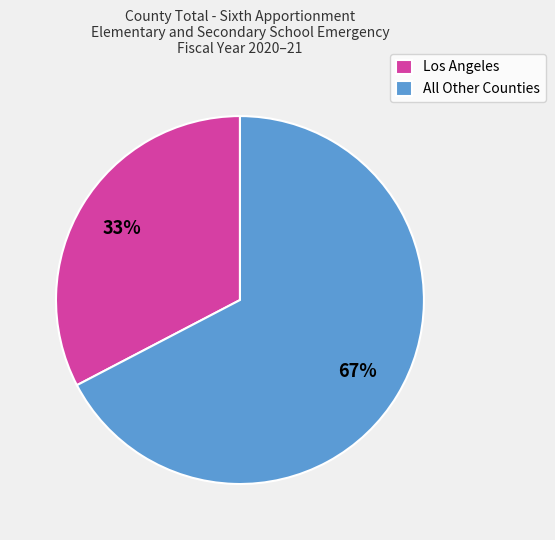

Is there any slice that represents more than half of the pie?

Yes